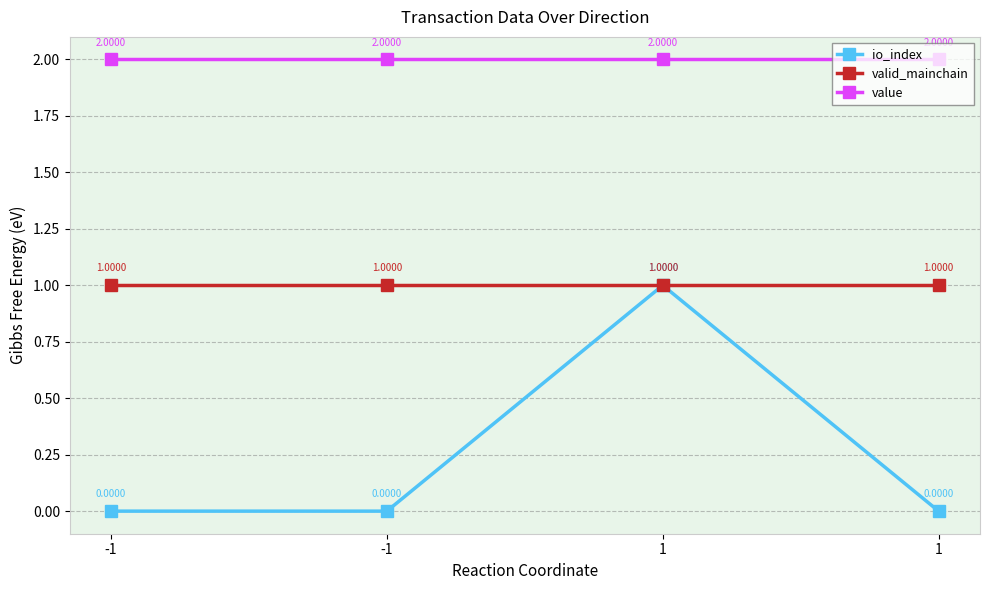

What are all the series names shown in the legend?

io_index, valid_mainchain, value